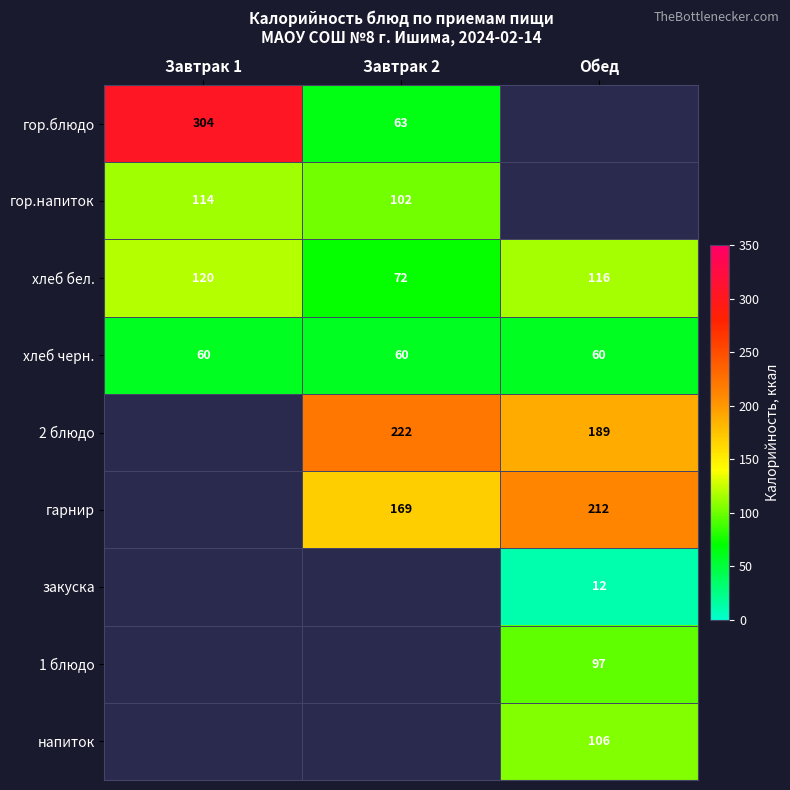

Is it true that гор.блюдо equals 88.1 at Завтрак 2?

False